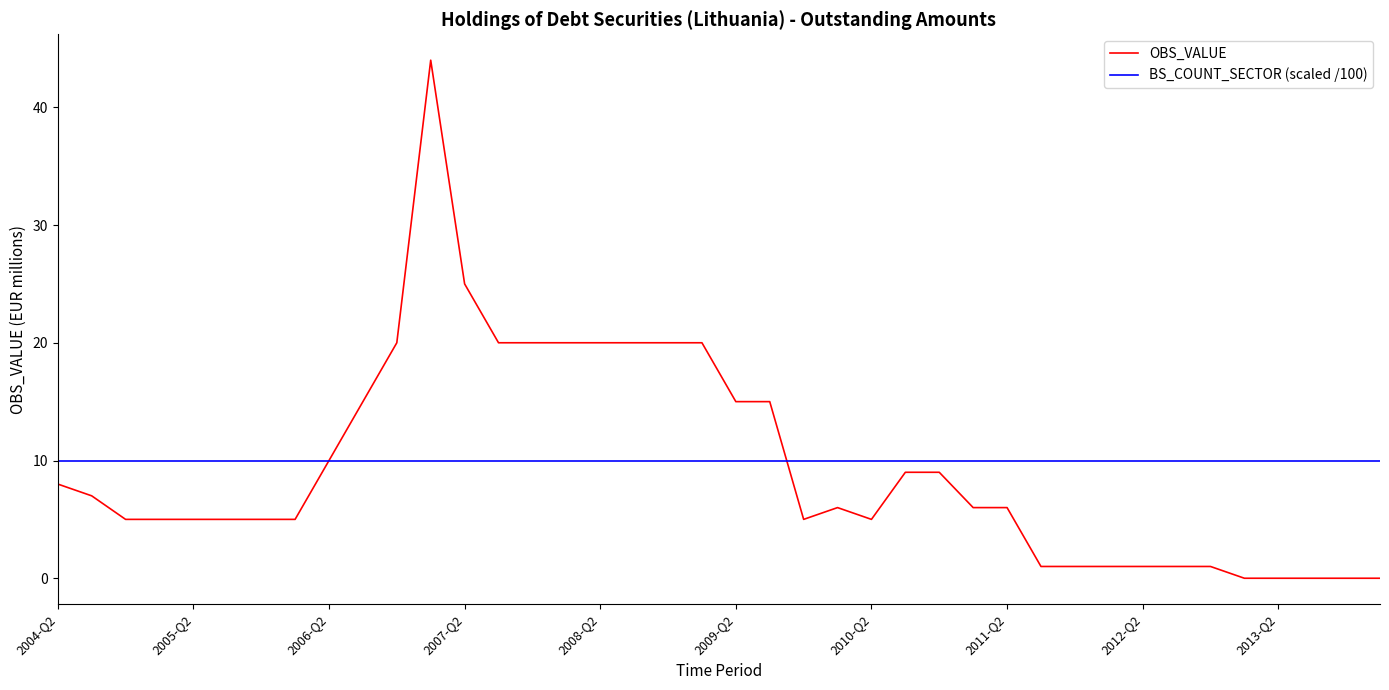

What is the lowest value of the BS_COUNT_SECTOR (scaled /100) series?

10